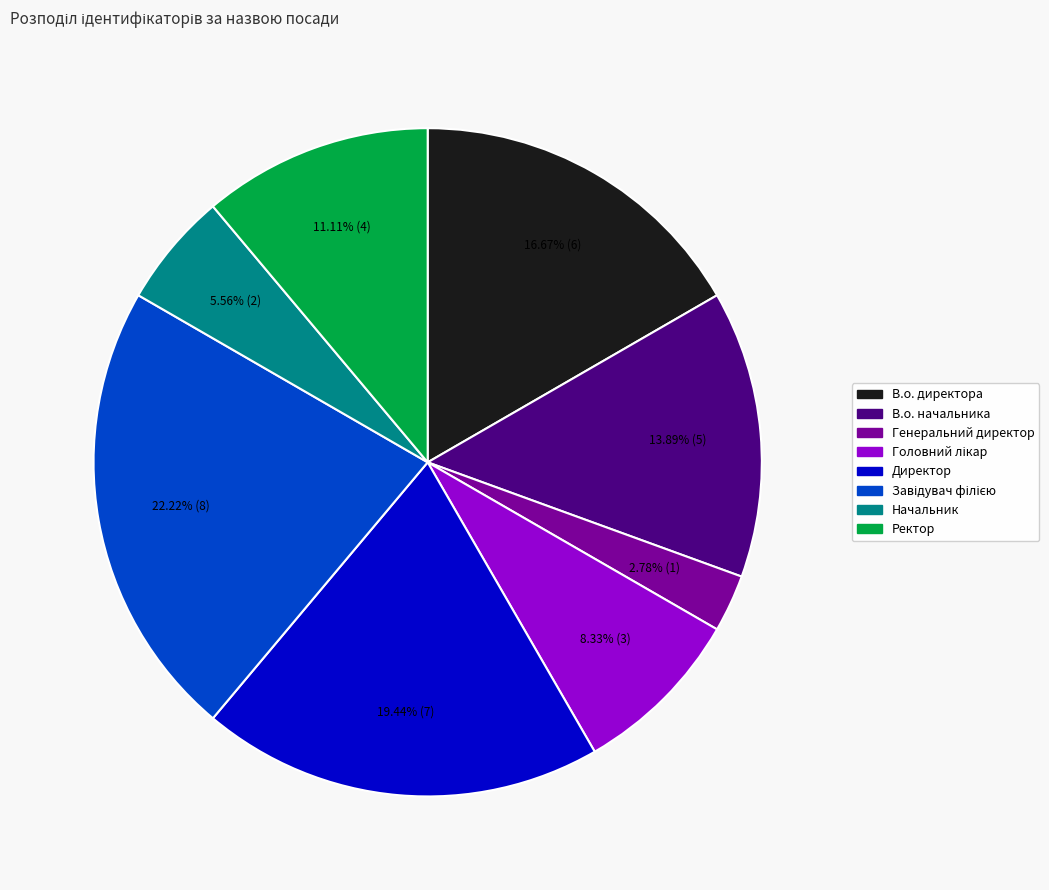

Does В.о. начальника account for over 50% of the chart?

No